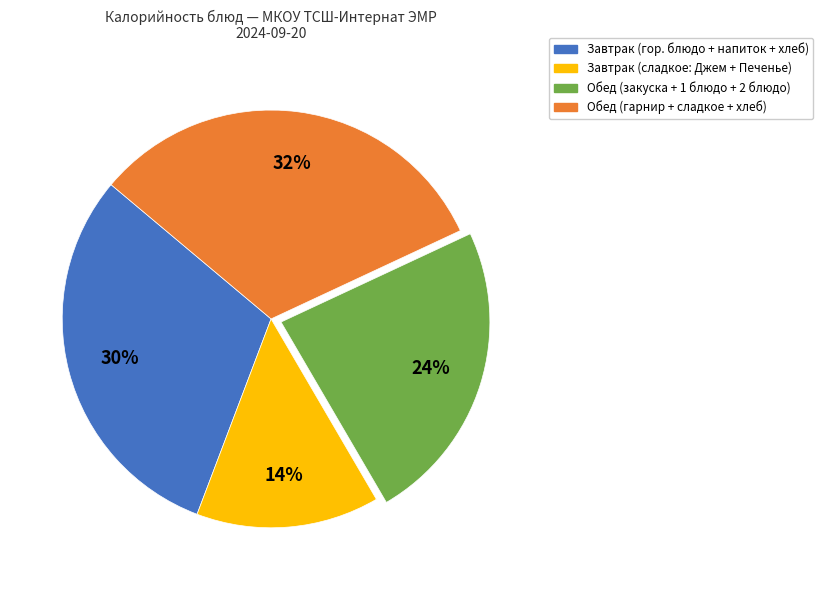

To the nearest percent, what is the average slice percentage?

25%